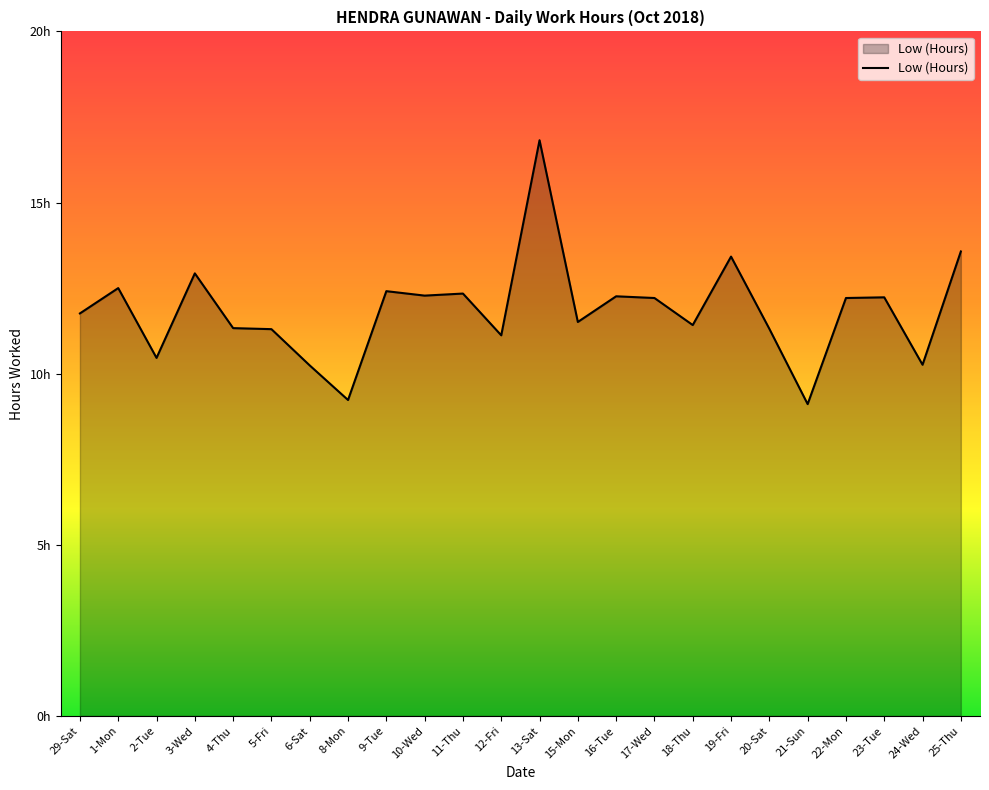

How many points are higher than both their immediate neighbors (excluding endpoints)?

8